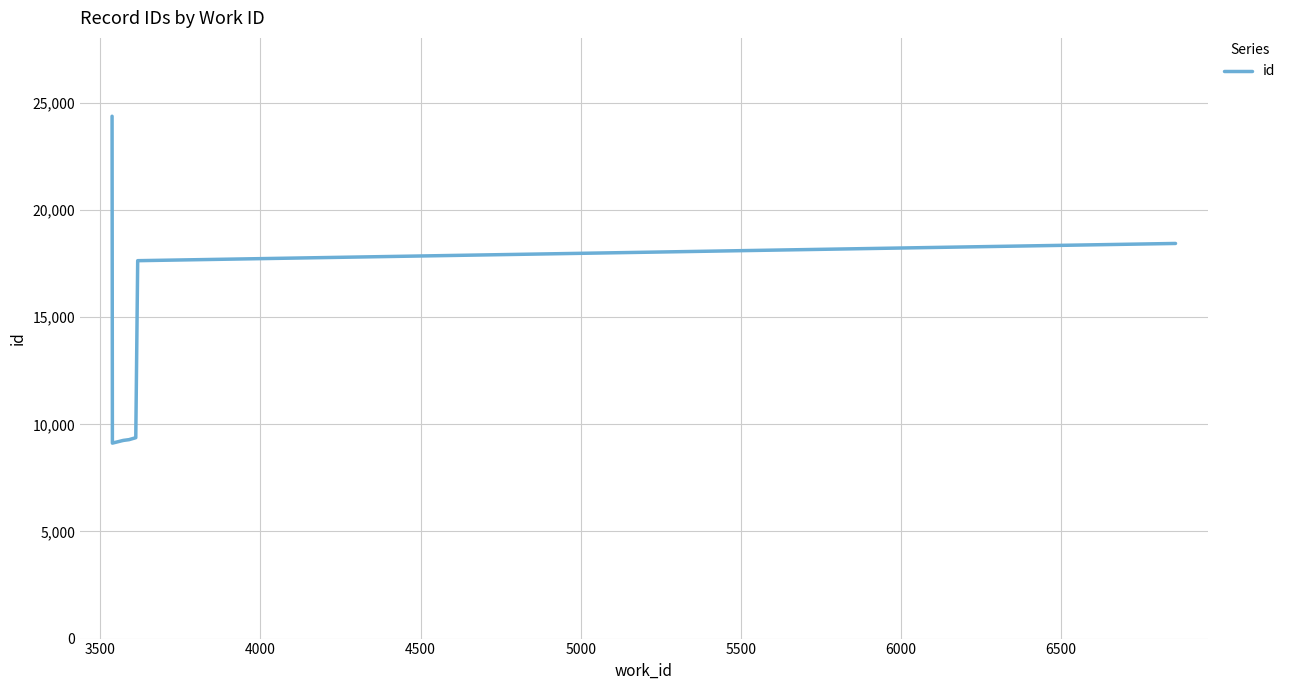

What is the difference between the maximum and minimum values?

15259